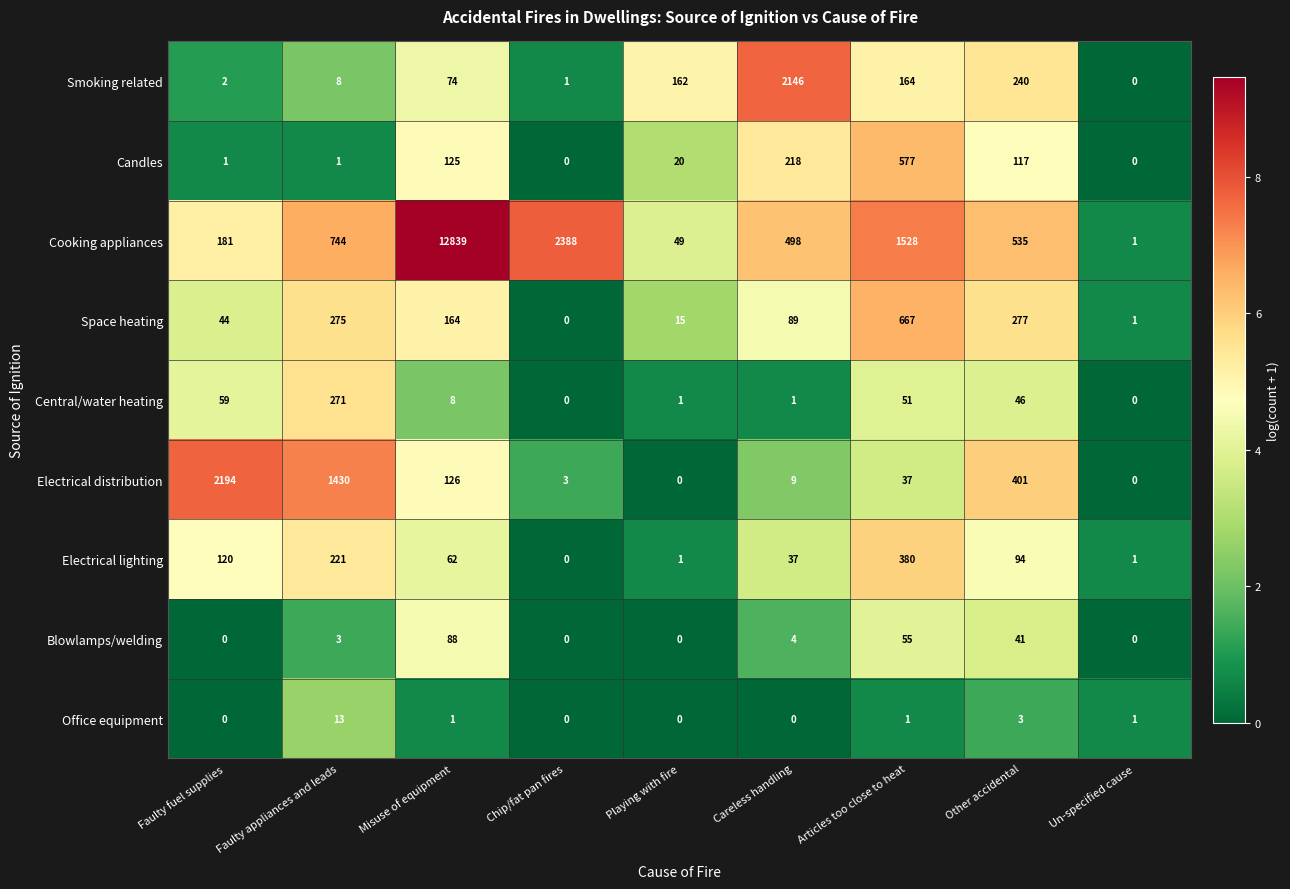

At how many categories does at least one series exceed 7?

8